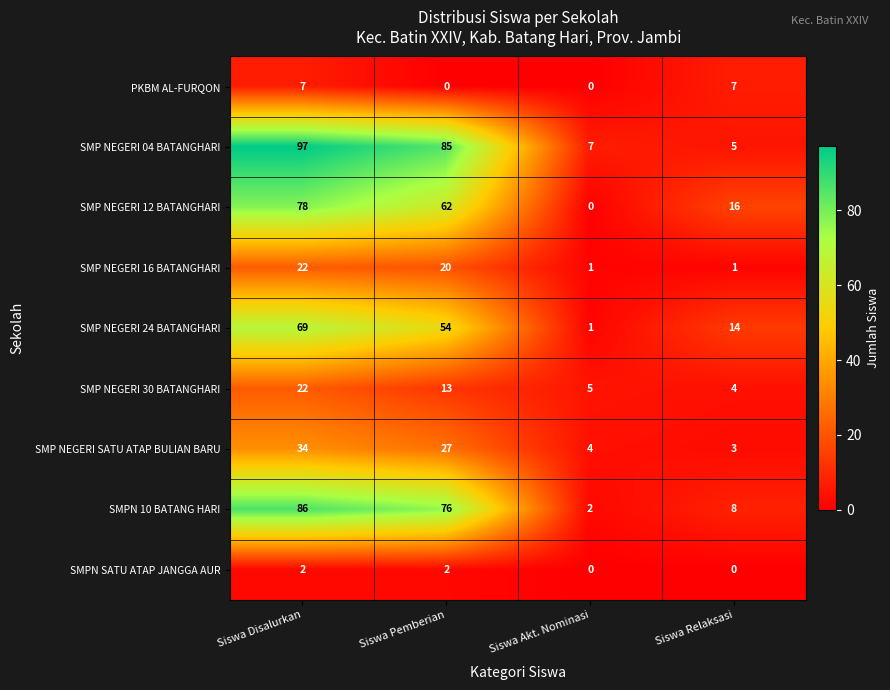

Between Siswa Disalurkan and Siswa Pemberian, which series saw the biggest shift?

SMP NEGERI 12 BATANGHARI